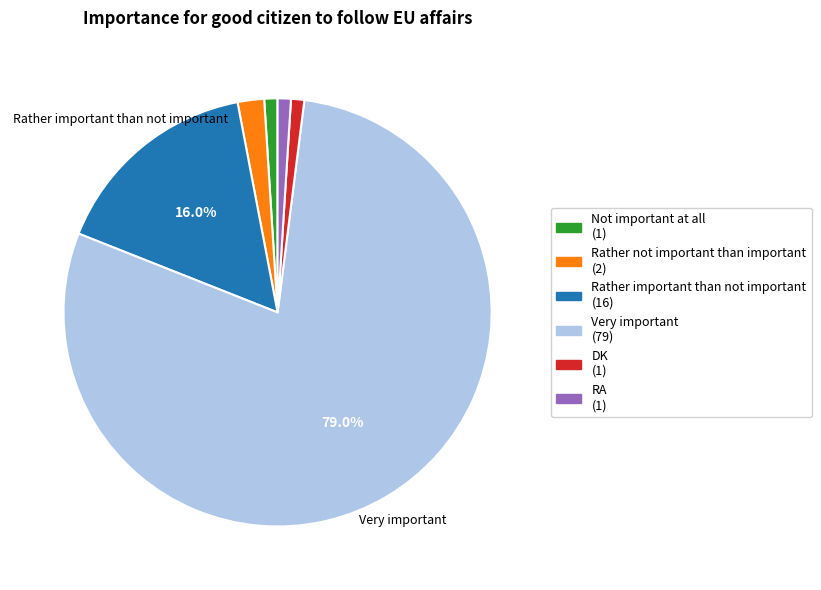

How many segments does this pie chart have?

6